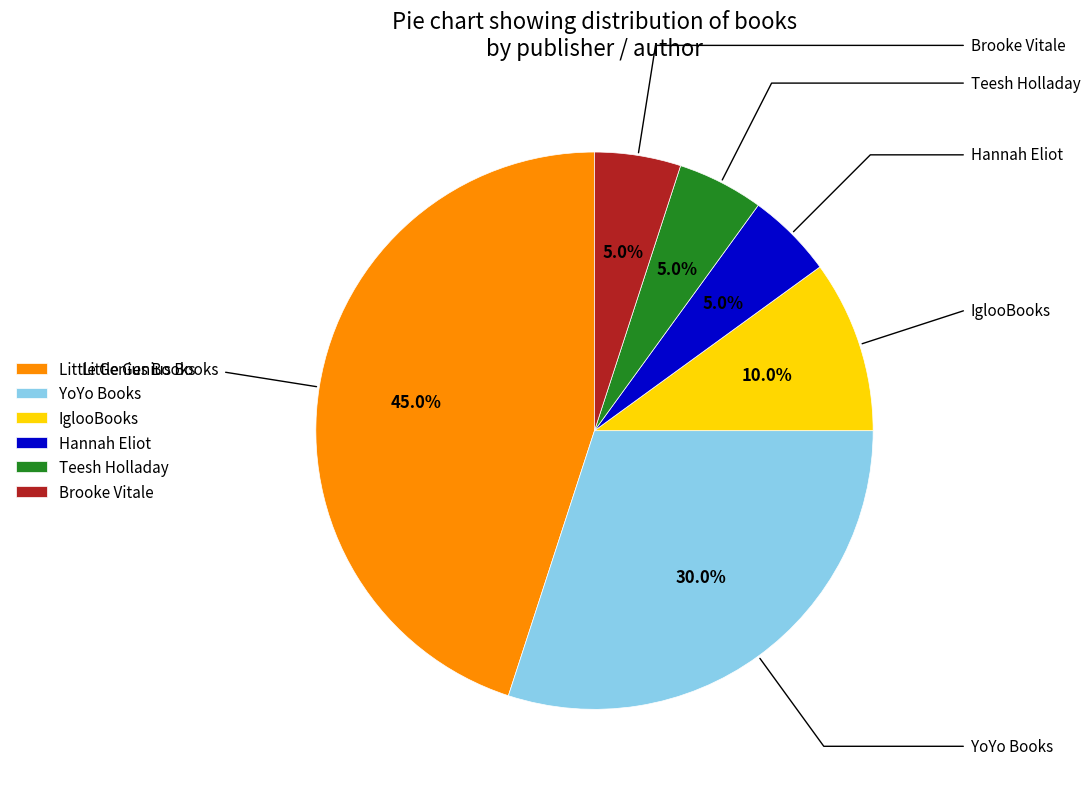

Which slice is the largest?

Little Genius Books